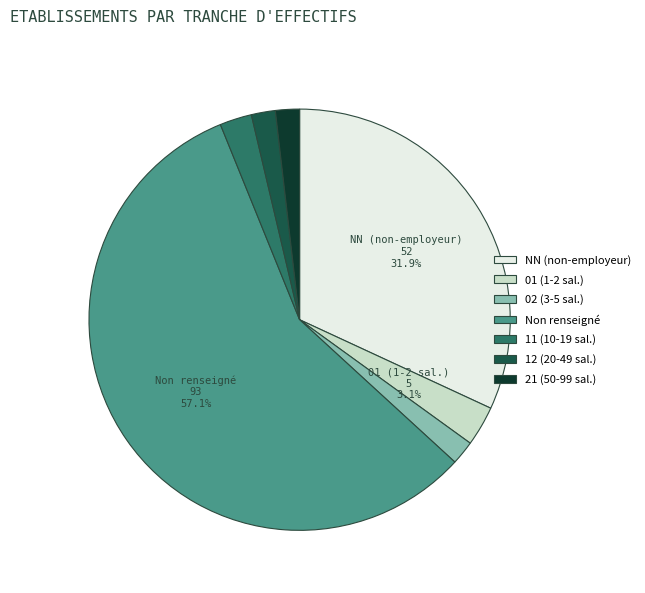

Is the sum of 01 (1-2 sal.) and 21 (50-99 sal.) greater than half?

No